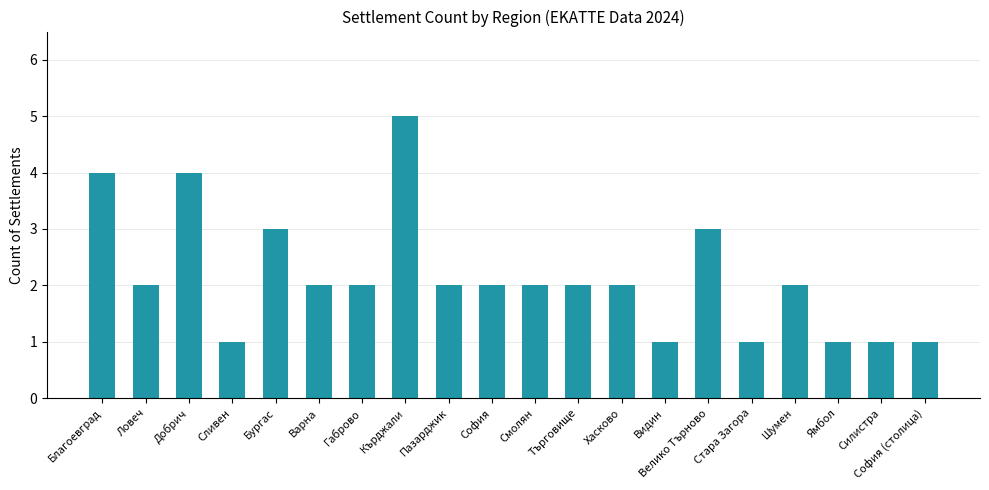

The value at София (столица) is 0. True or false?

False